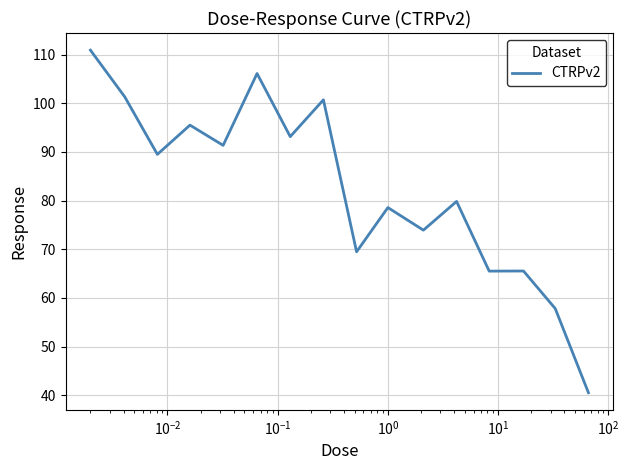

What is the greatest value displayed?

110.9